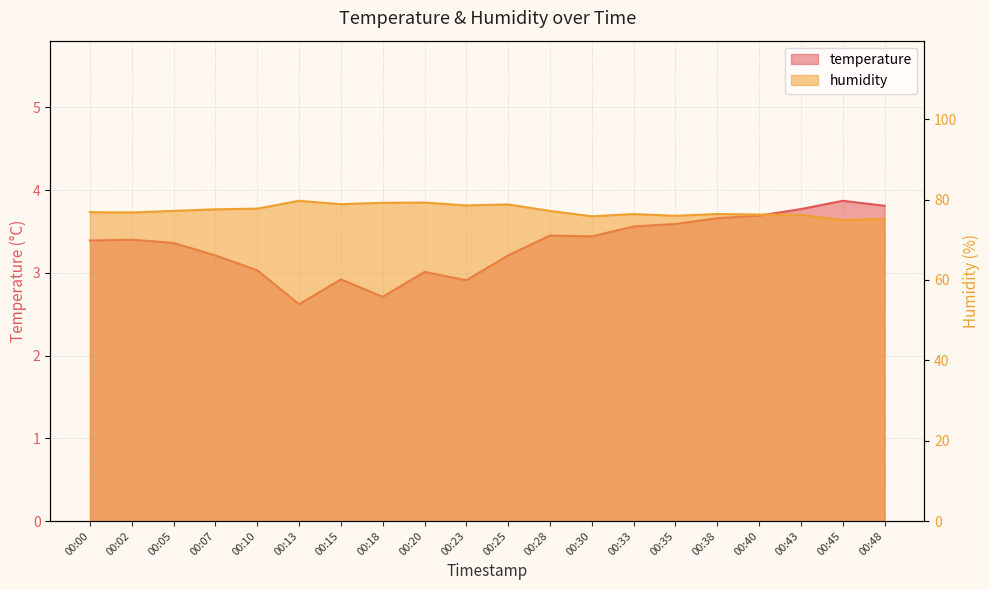

What is the maximum value shown in the chart?

79.7